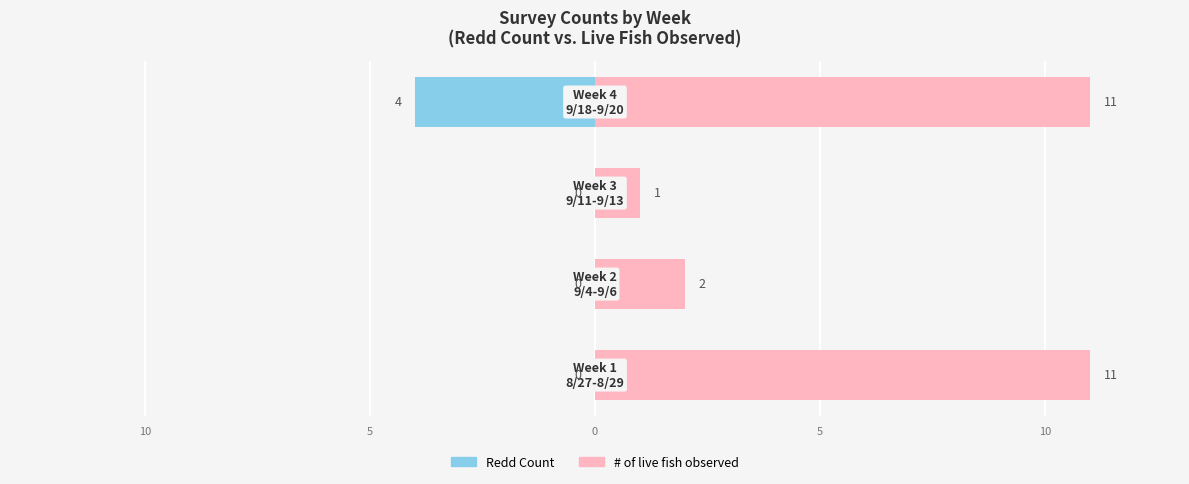

What is the spread (max minus min) of values at 5?

1